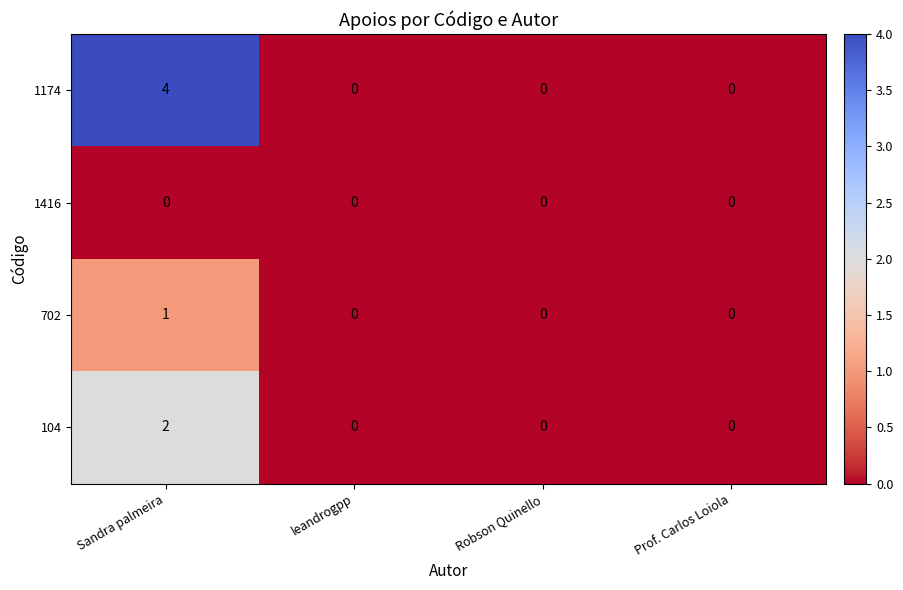

Count the 702 values in the range 0 to 1.

4